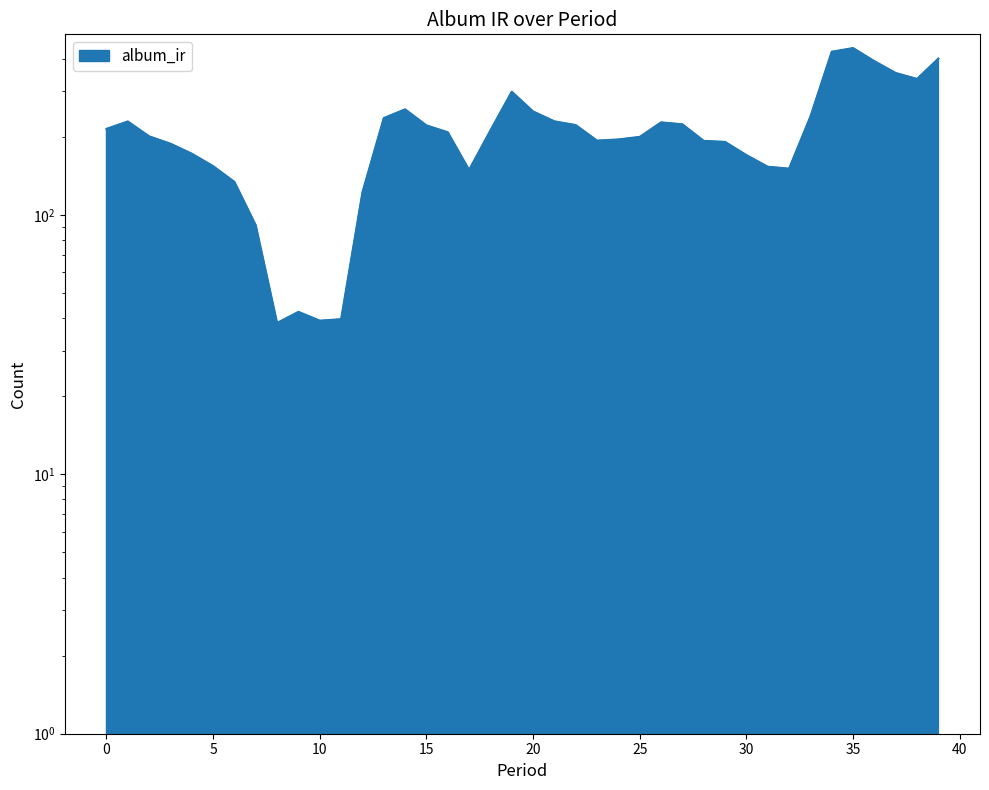

What is the value of the 35th point from the left?

425.6